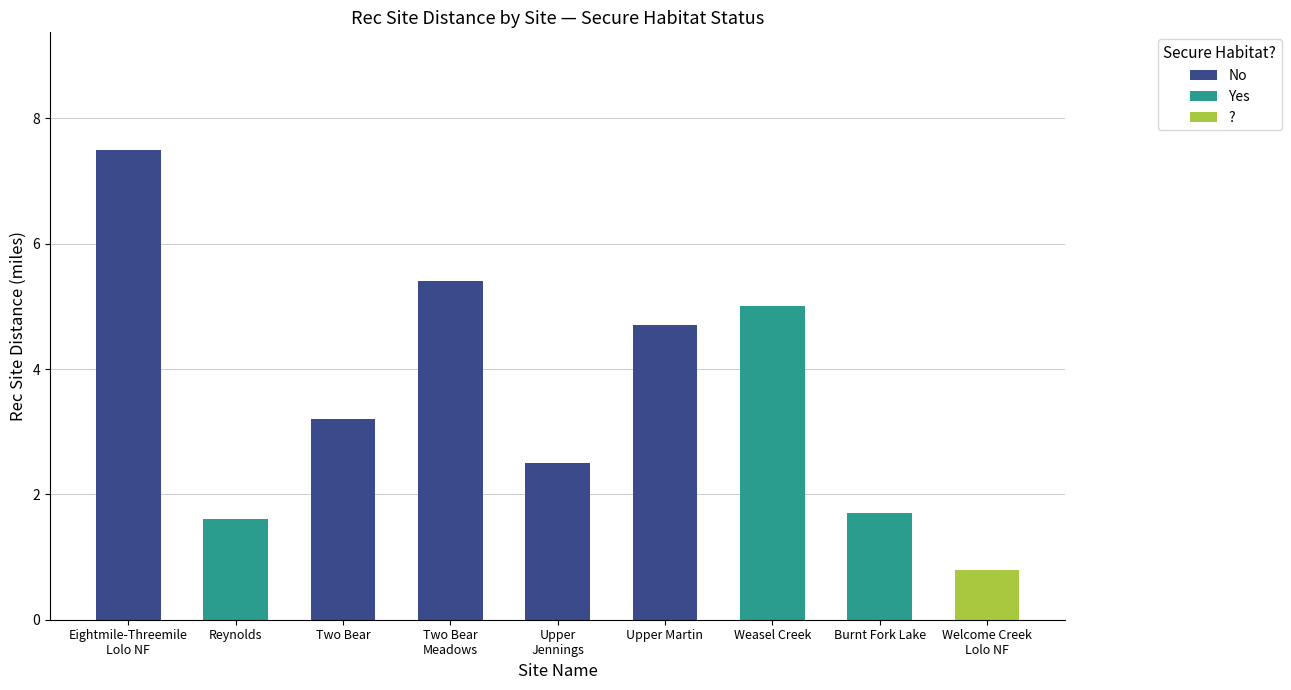

Which series has the largest total across all categories?

No